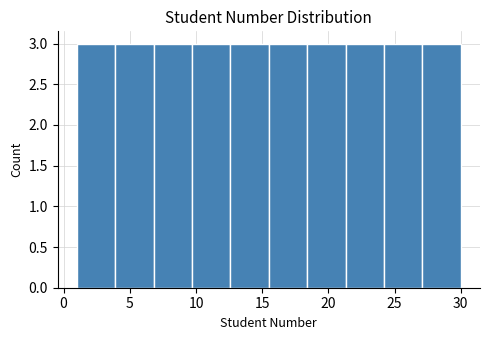

What is the height of the bar covering 24.2 to 27.1 on the x-axis? Neither the bar edges nor the heights are printed on the chart, so give them approximately, as read against the axes.

3